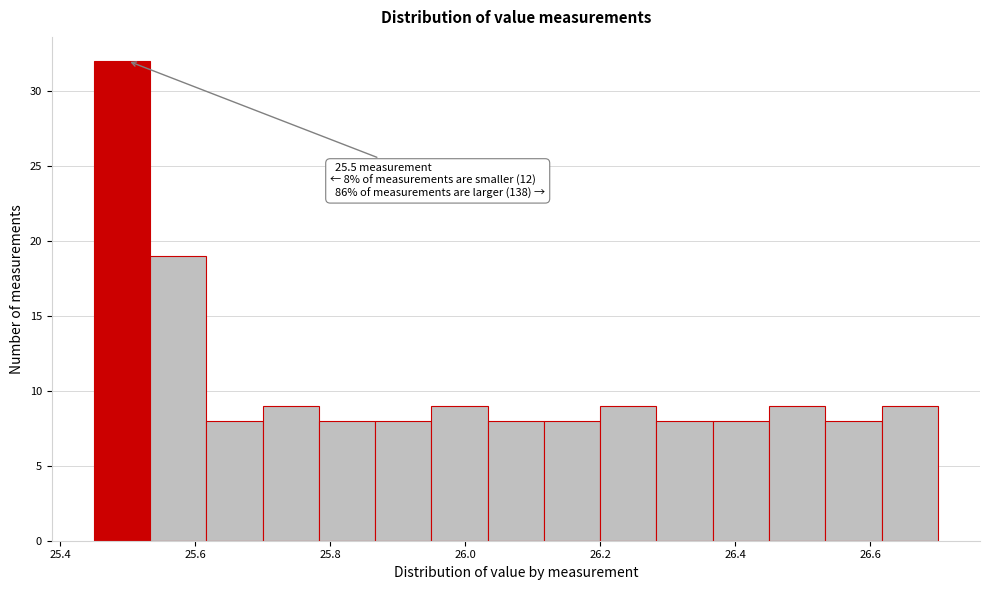

Over which range of the x-axis is the bar tallest?

25.46 to 25.54